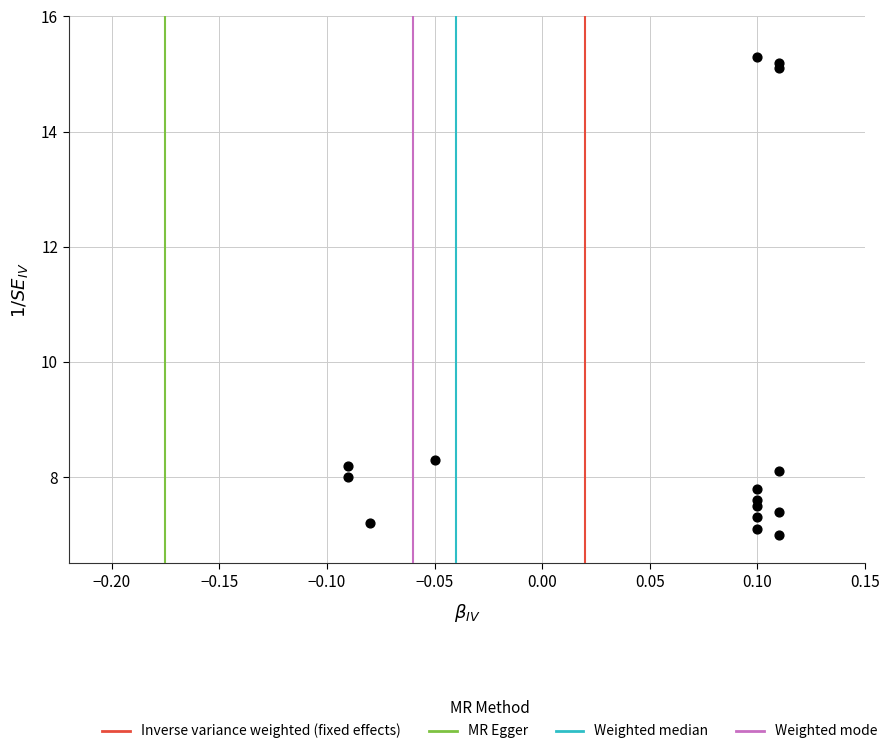

What Y value in the scatter plot is closest to 11?

8.3